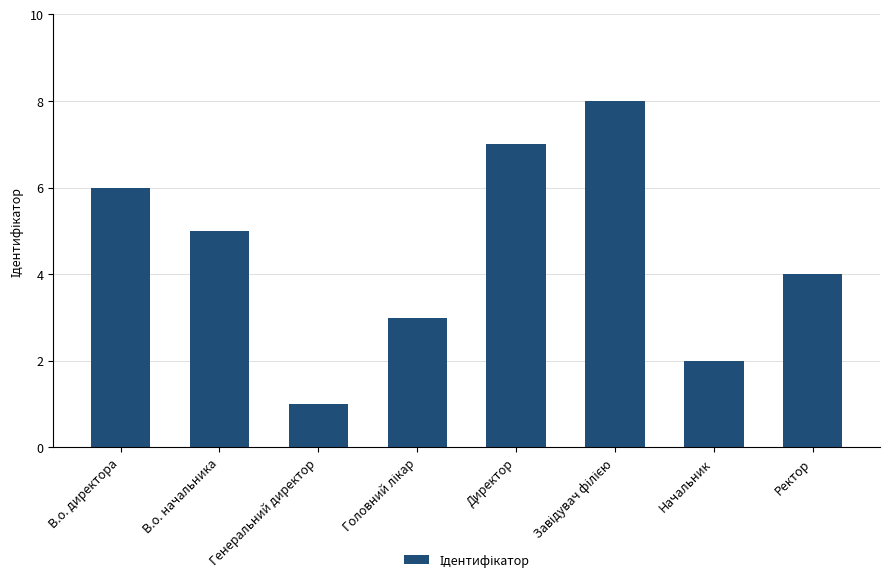

What is the maximum value shown in the chart?

8